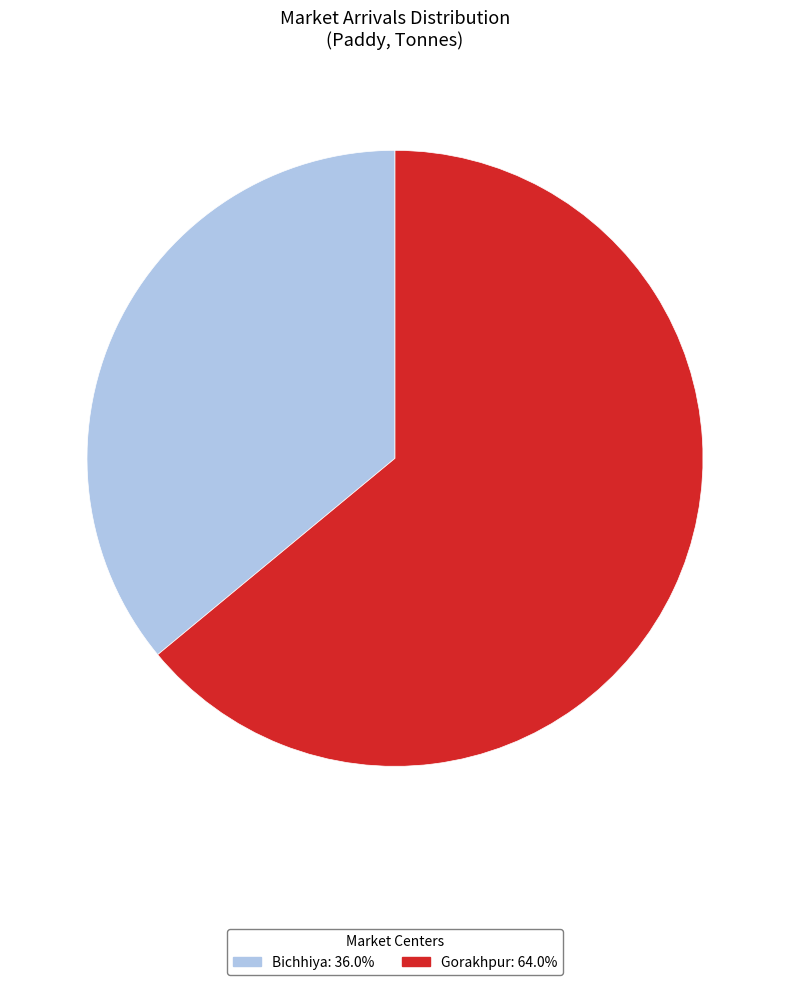

Approximately how many times larger is the value at Gorakhpur compared to Bichhiya?

1.8